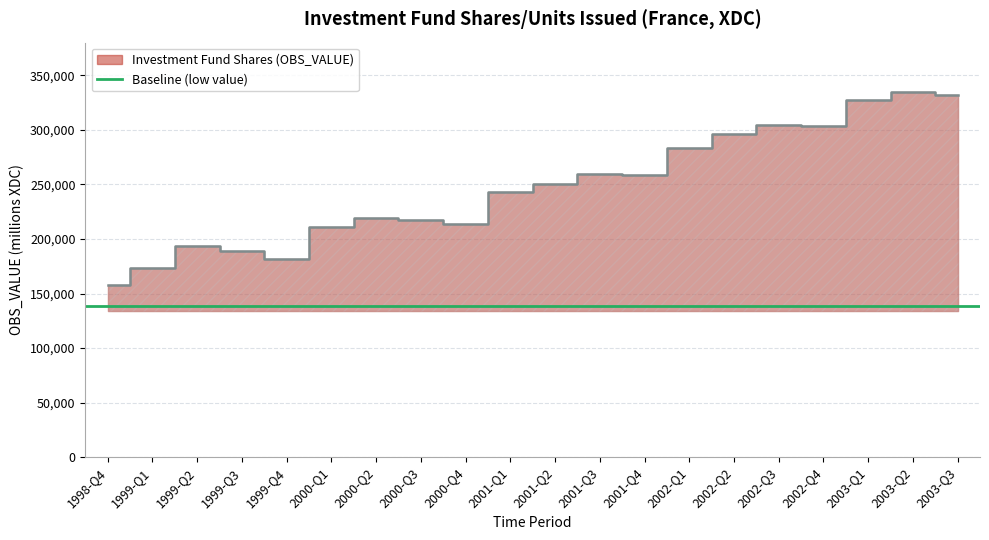

How many lines are shown in the chart?

1